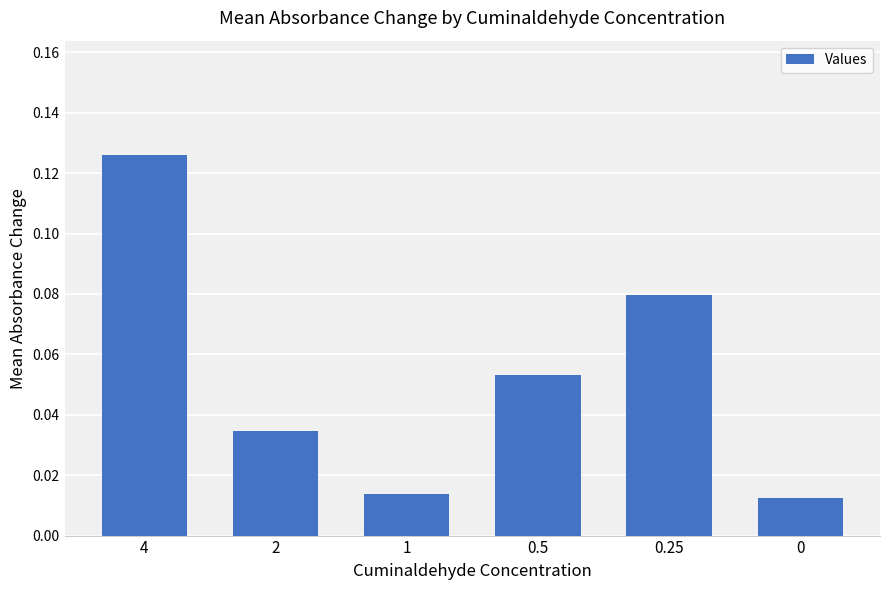

What position from the left is 0?

6